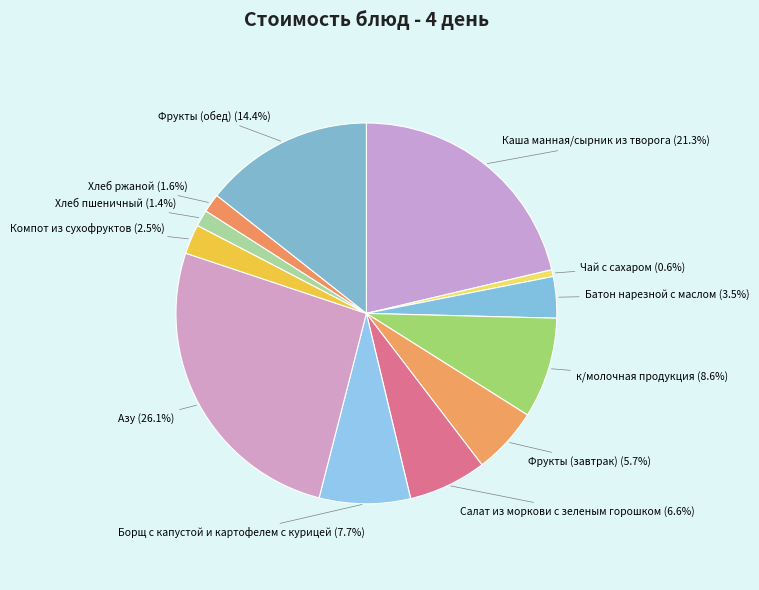

How many slices are in this pie chart?

12